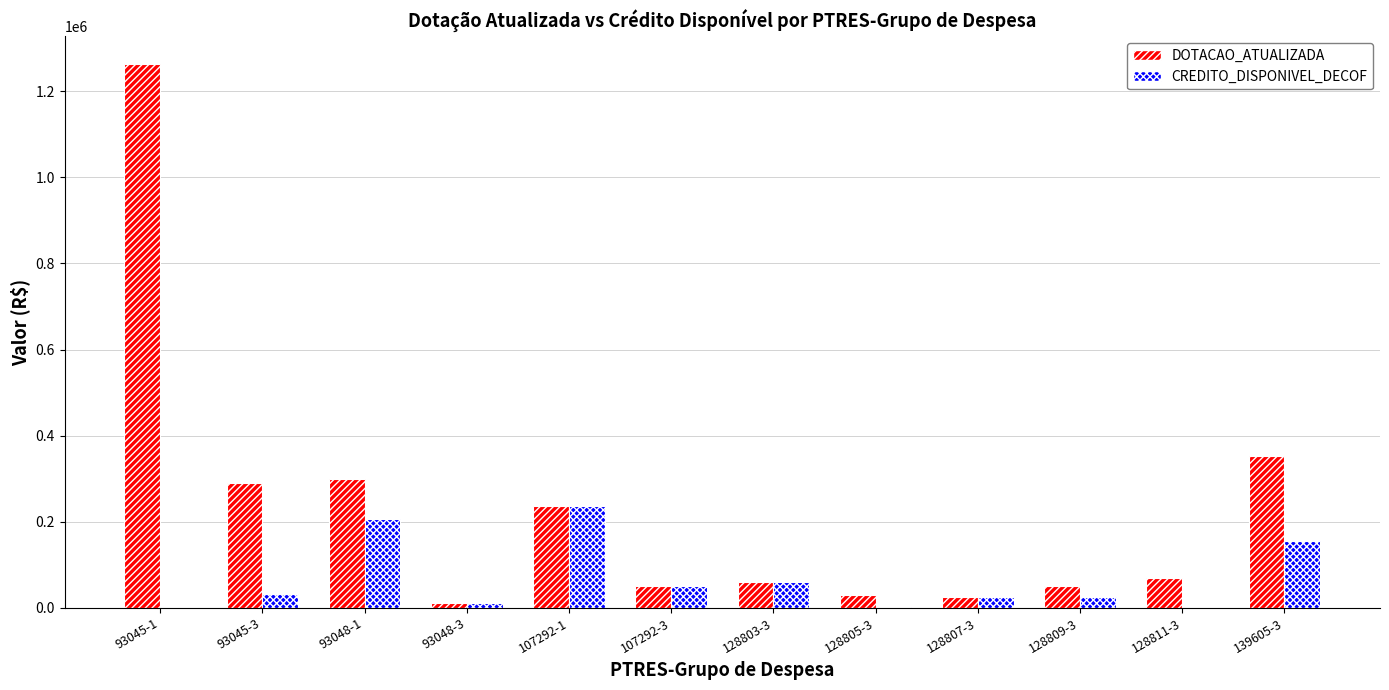

How many categories are shown in the chart?

12